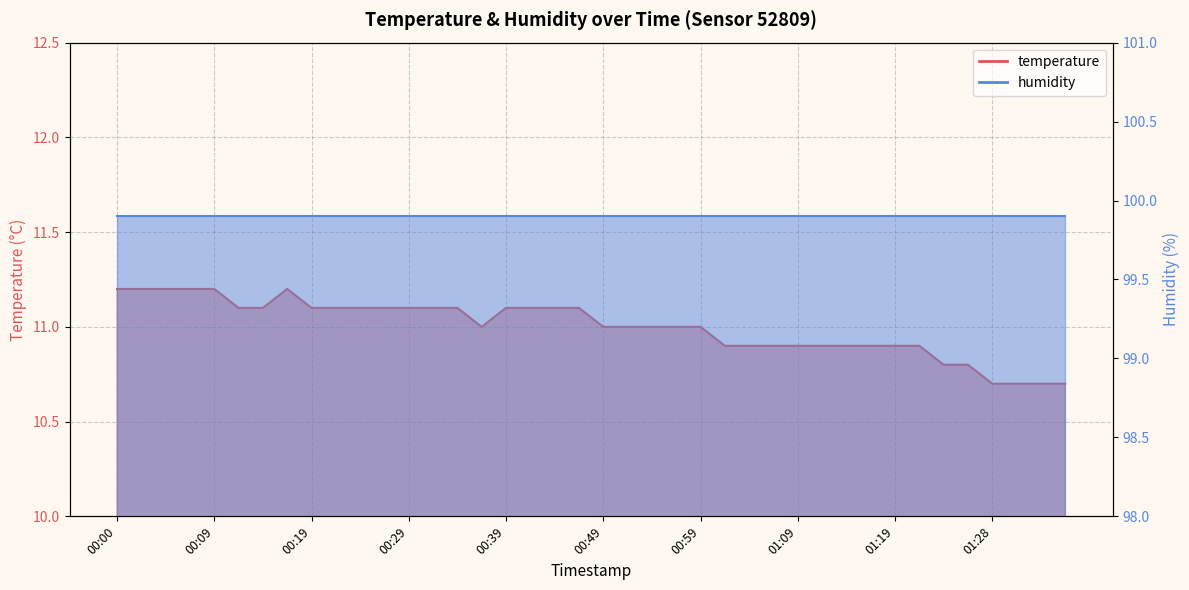

Is it true that the value at 00:51 is 11.0?

True